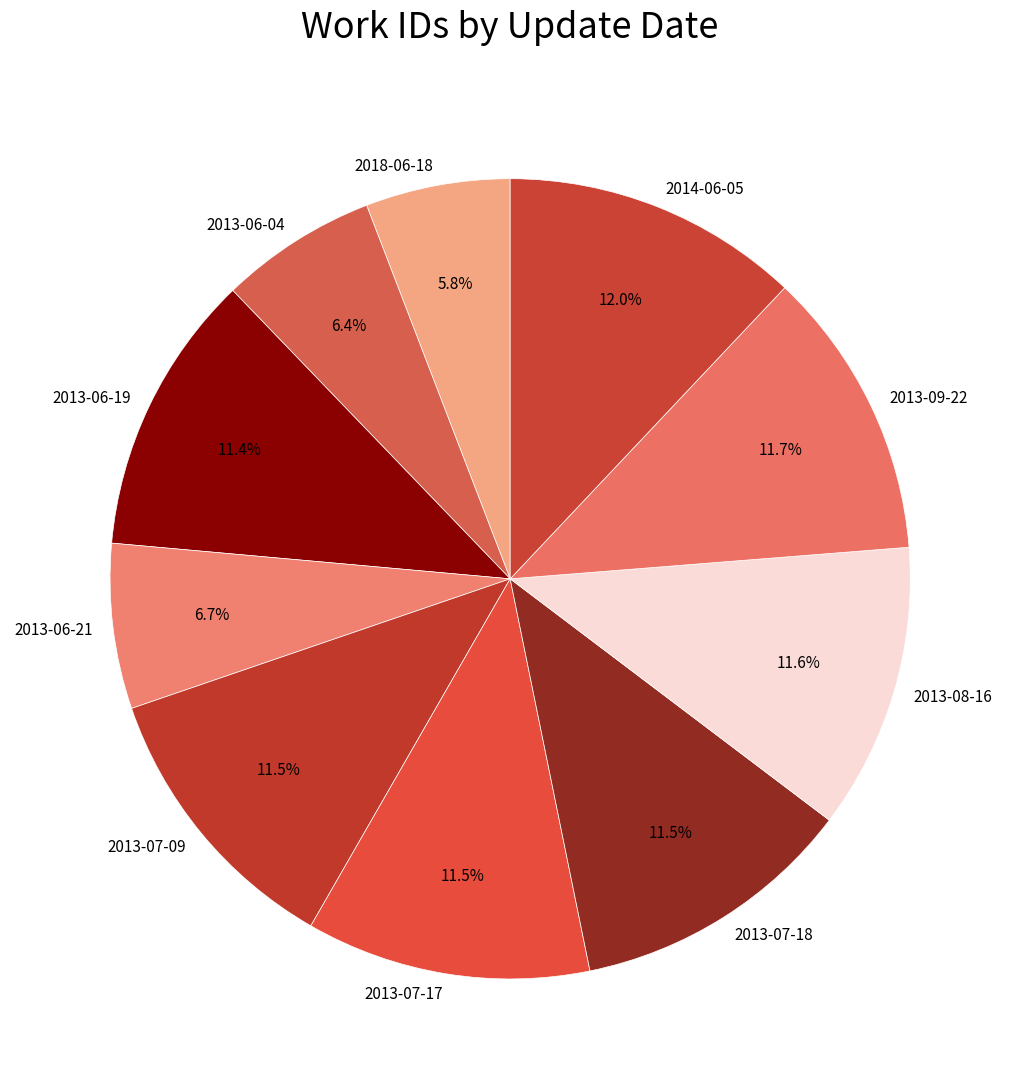

What is the smallest slice in the pie chart?

2018-06-18